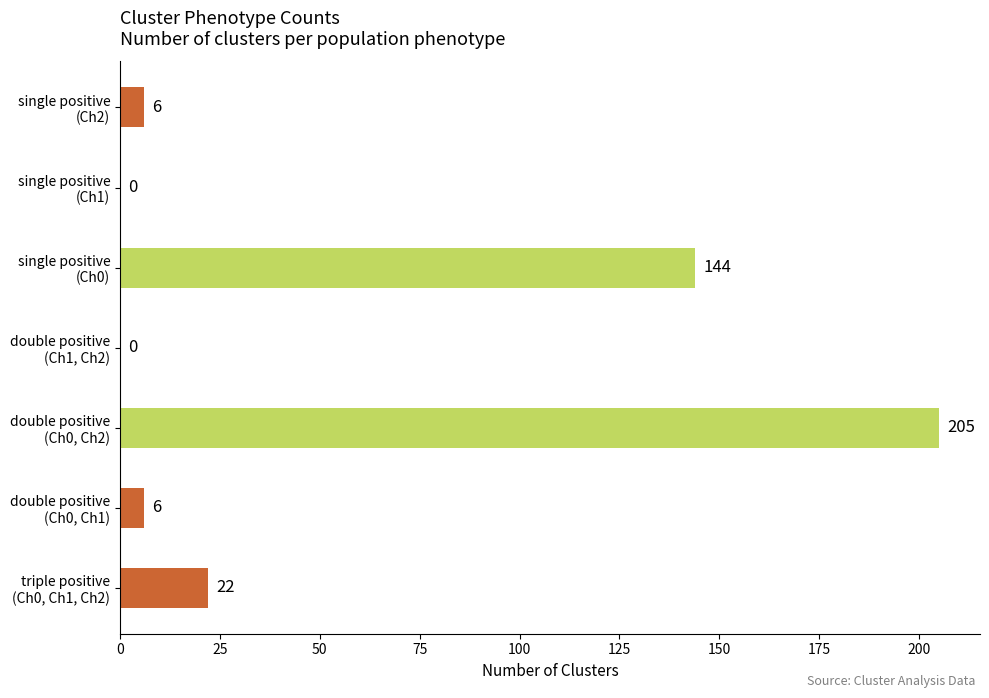

What is the sum of all values?

383